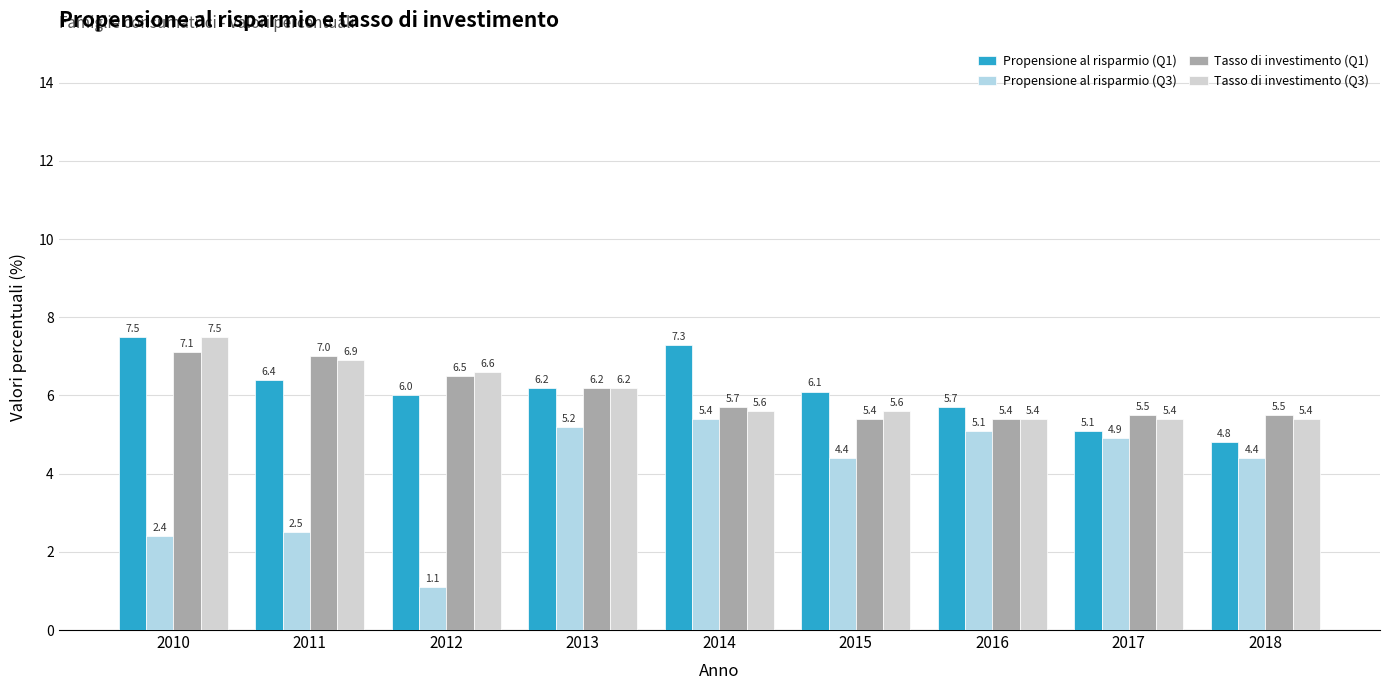

Reading right to left, what are all the values shown in this chart?

Propensione al risparmio (Q1): 2018=4.8	2017=5.1	2016=5.7	2015=6.1	2014=7.3	2013=6.2	2012=6.0	2011=6.4	2010=7.5
Propensione al risparmio (Q3): 2018=4.4	2017=4.9	2016=5.1	2015=4.4	2014=5.4	2013=5.2	2012=1.1	2011=2.5	2010=2.4
Tasso di investimento (Q1): 2018=5.5	2017=5.5	2016=5.4	2015=5.4	2014=5.7	2013=6.2	2012=6.5	2011=7.0	2010=7.1
Tasso di investimento (Q3): 2018=5.4	2017=5.4	2016=5.4	2015=5.6	2014=5.6	2013=6.2	2012=6.6	2011=6.9	2010=7.5